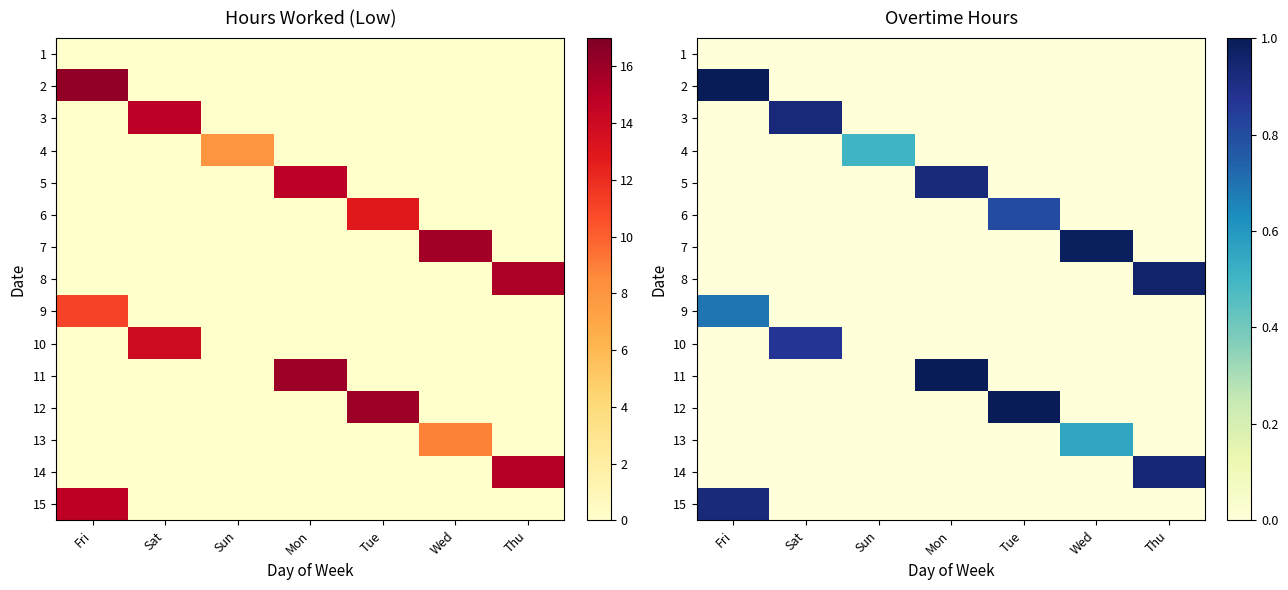

How many values in the 4 series exceed 0?

1